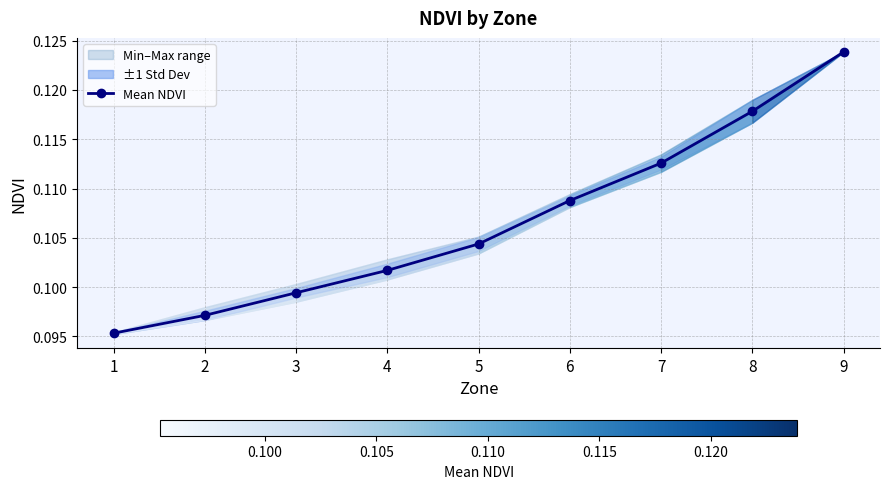

What is the sum of all values?

1.0